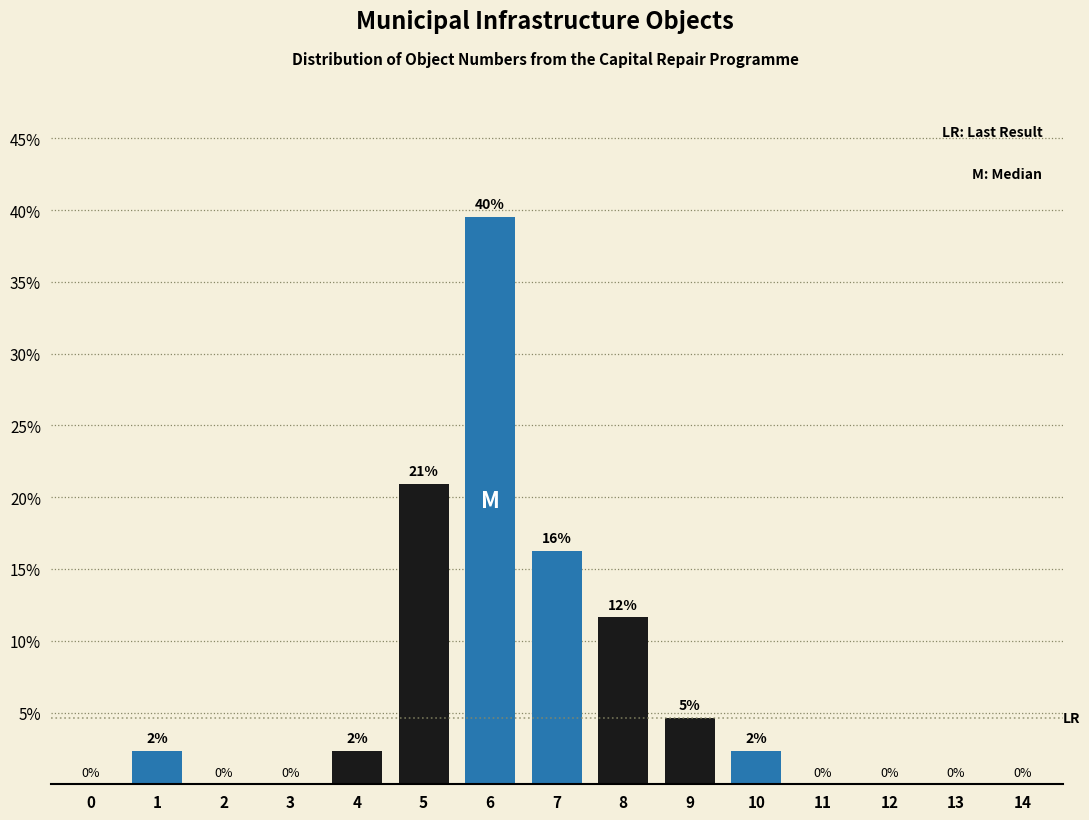

The value at 0 is 0.0. True or false?

True